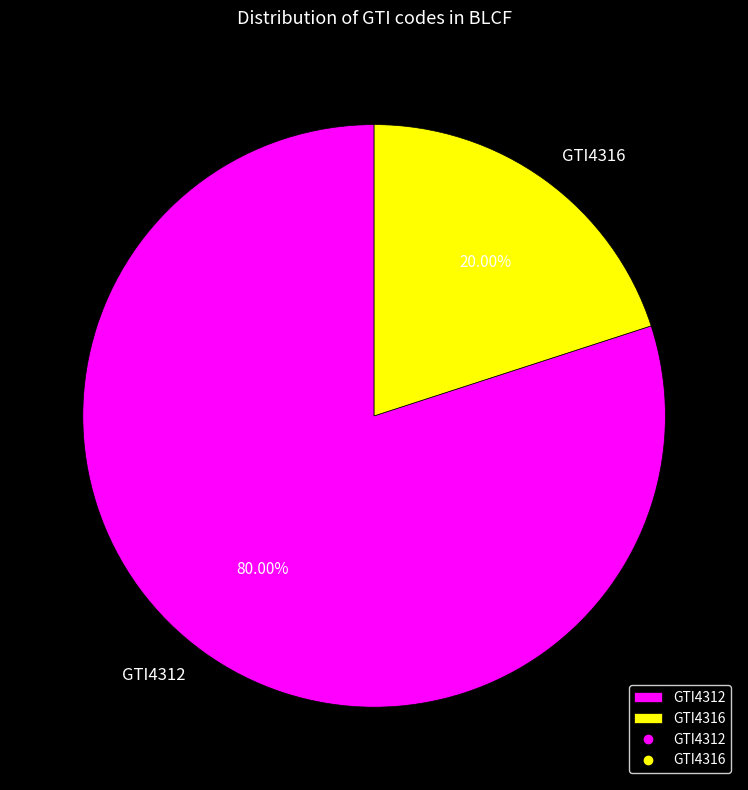

Between GTI4312 and GTI4316, which is larger?

GTI4312